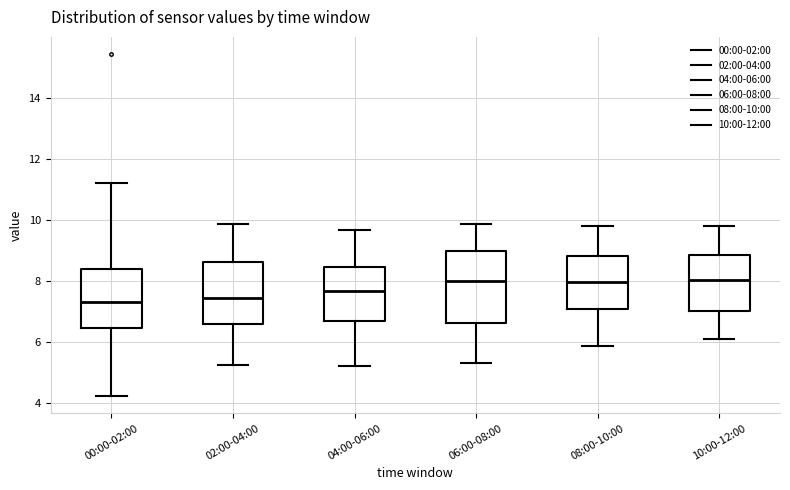

Reading left to right, transcribe this box plot: for each box, give where its median line is, the range the box spans, and where its two whiskers end, as read against the y-axis. The values are not printed on the chart, so give them approximately, as read against the axis.

00:00-02:00: median 7.4, box 6.4 to 8.4, whiskers 4.2 to 11.2
02:00-04:00: median 7.4, box 6.6 to 8.6, whiskers 5.2 to 9.8
04:00-06:00: median 7.6, box 6.6 to 8.4, whiskers 5.2 to 9.6
06:00-08:00: median 8.0, box 6.6 to 9.0, whiskers 5.4 to 9.8
08:00-10:00: median 8.0, box 7.0 to 8.8, whiskers 5.8 to 9.8
10:00-12:00: median 8.0, box 7.0 to 8.8, whiskers 6.2 to 9.8